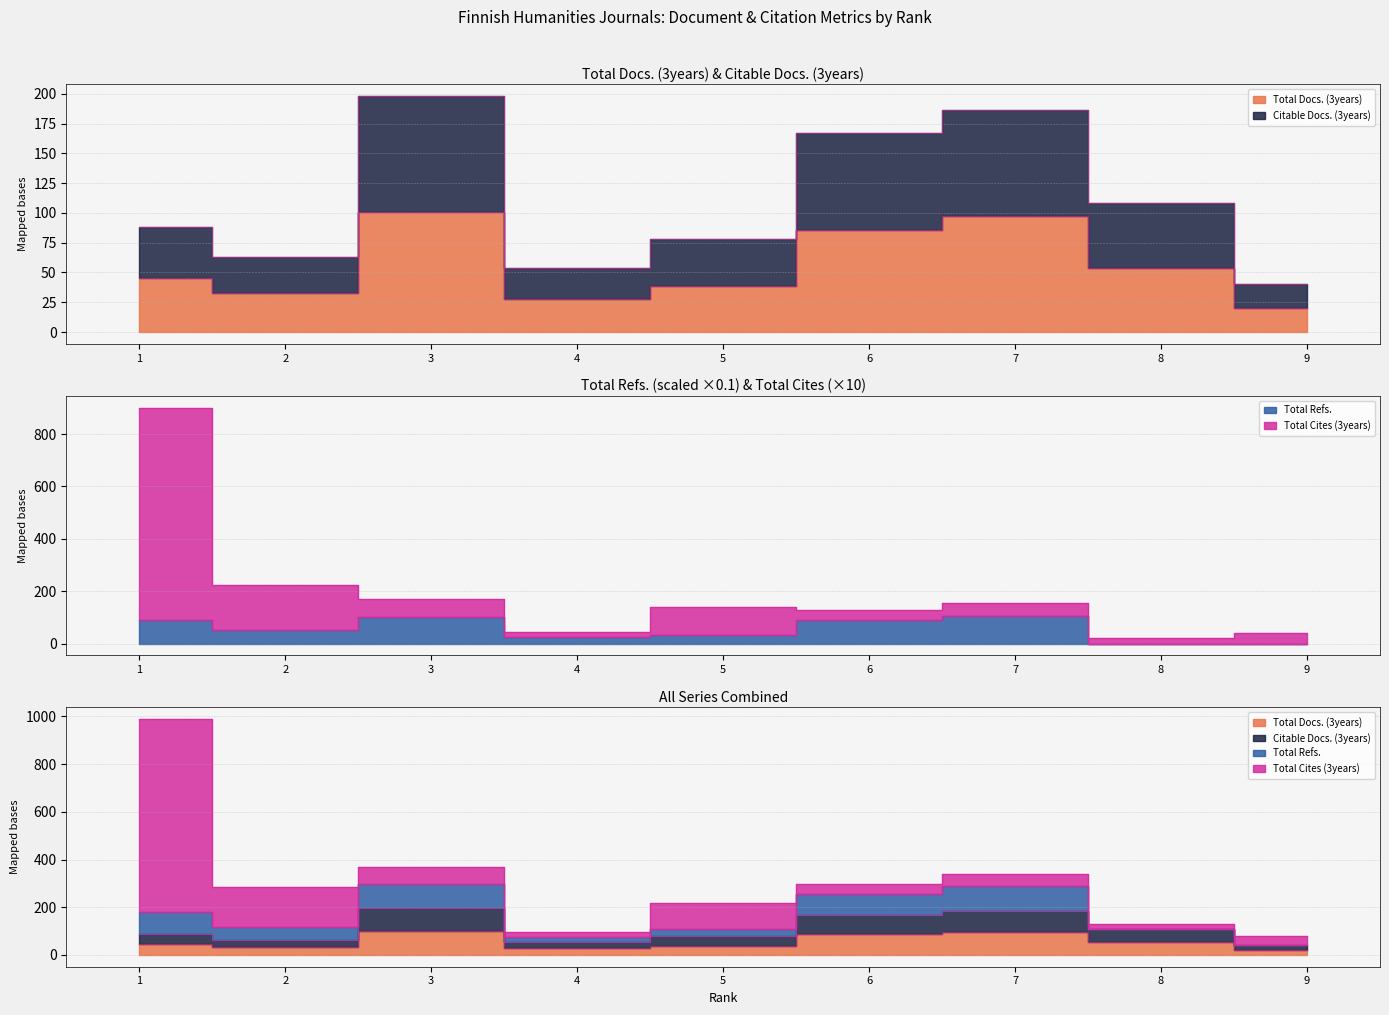

At how many categories does at least one series exceed 852?

1